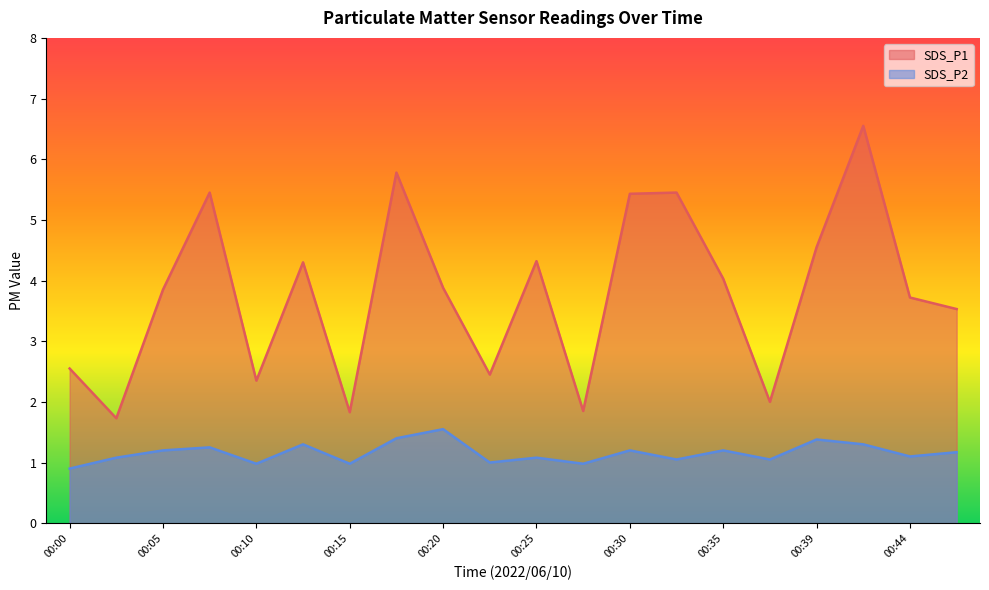

What is the value of the SDS_P1 point at the 9th from the left?

3.9